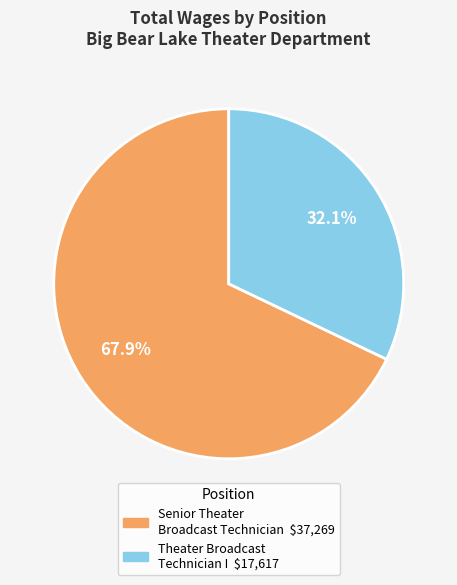

Which has a higher value, Theater Broadcast Technician I or Senior Theater Broadcast Technician?

Senior Theater Broadcast Technician